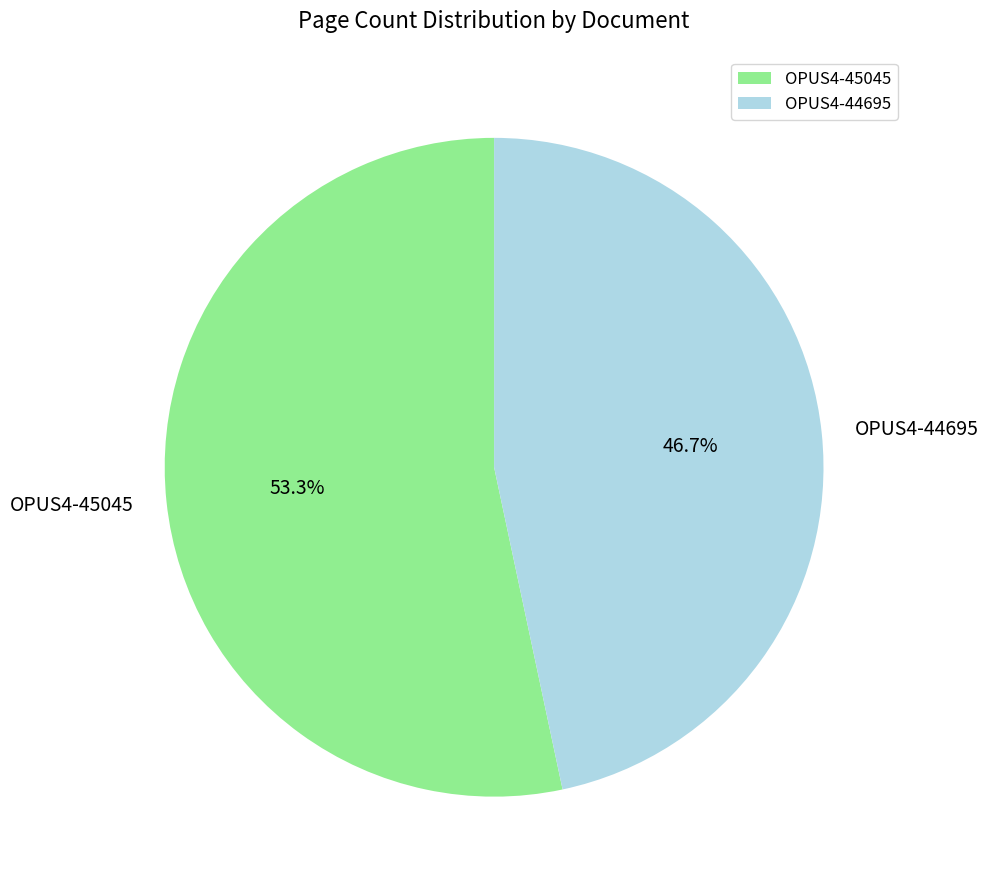

What percentage is the OPUS4-45045 slice, to the nearest percent?

53%